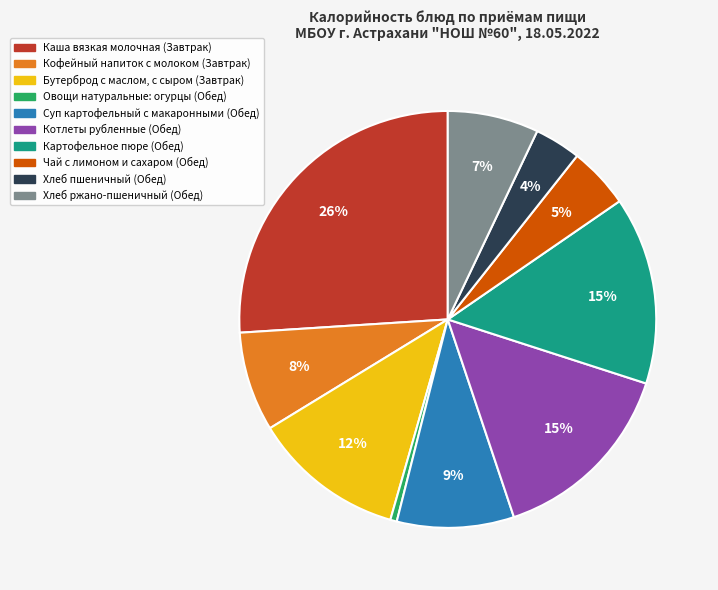

Is the sum of Хлеб ржано-пшеничный (Обед) and Суп картофельный с макаронными (Обед) greater than half?

No